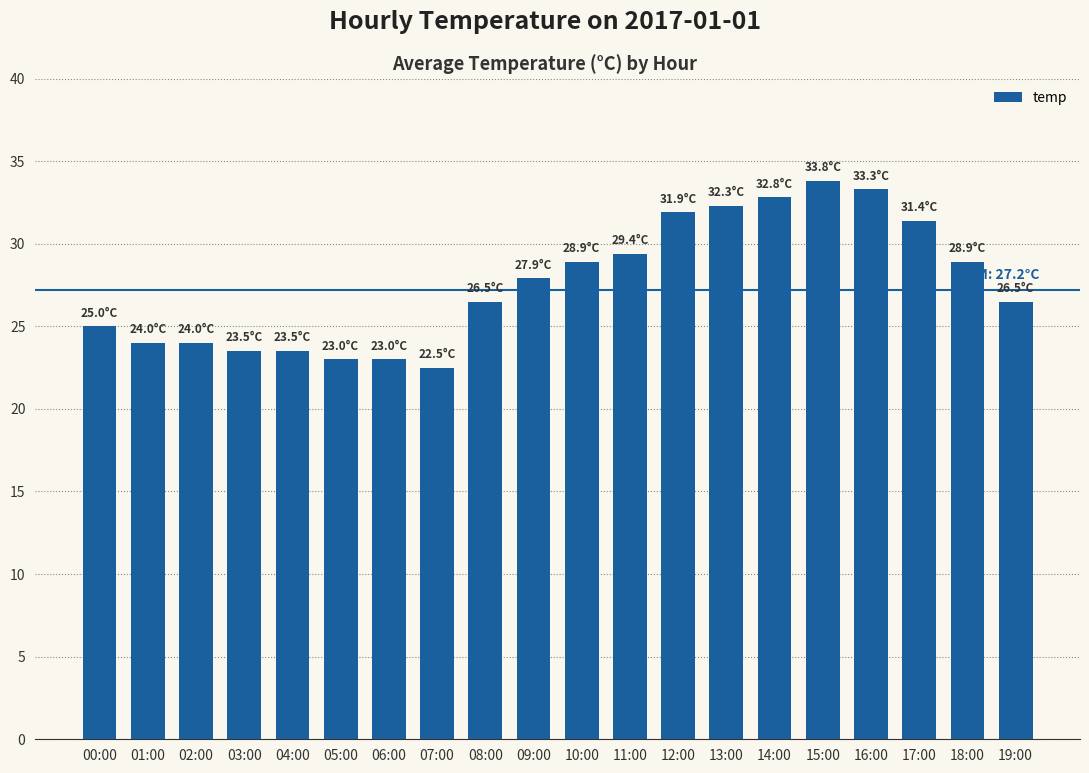

At which label is the value closest to 28?

09:00